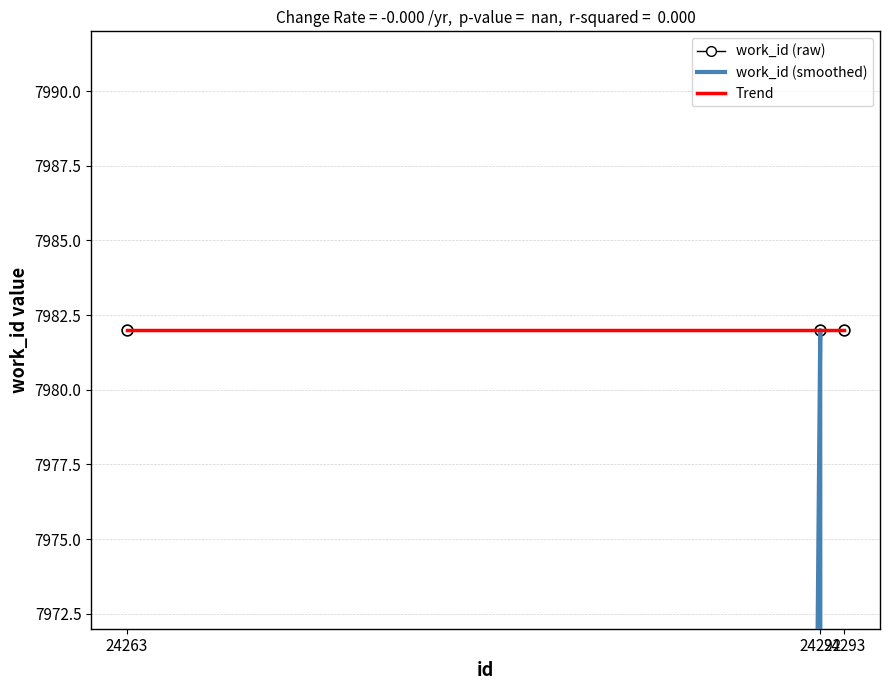

Which series contains the highest Y value?

Trend